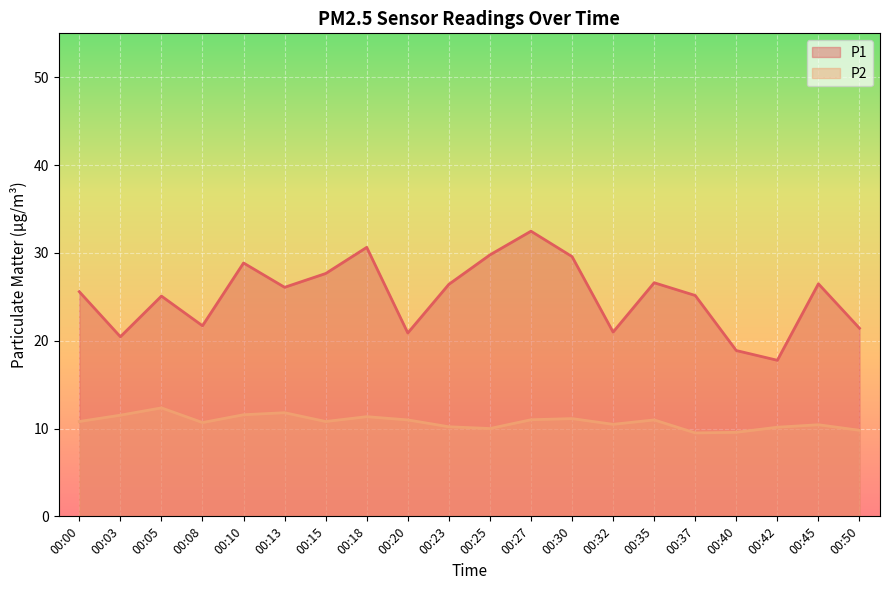

What is the highest value of the P1 series?

32.5